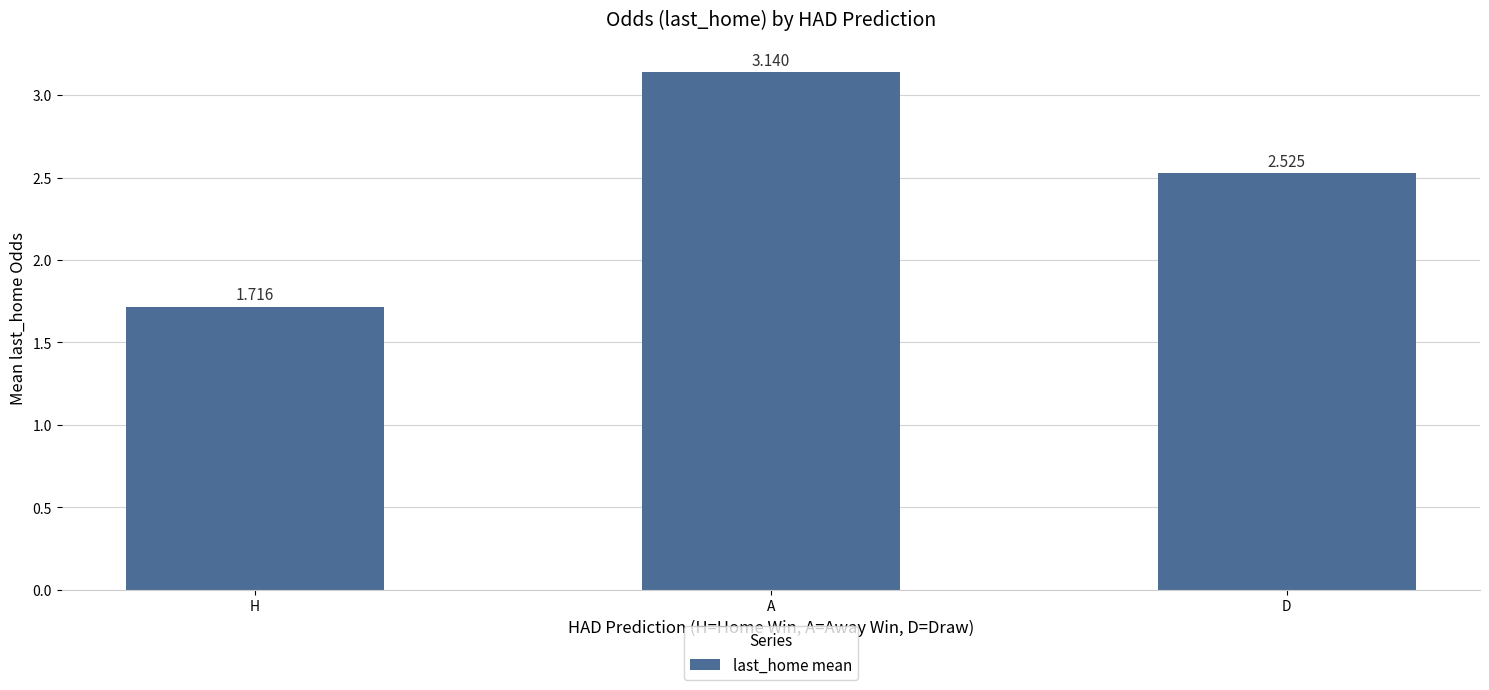

How many bars are there in total?

3